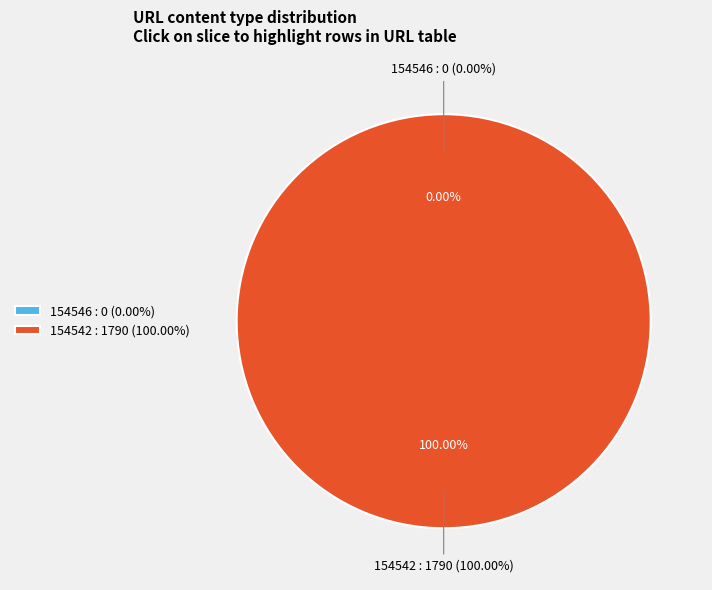

Is 154546 the majority of the pie?

No